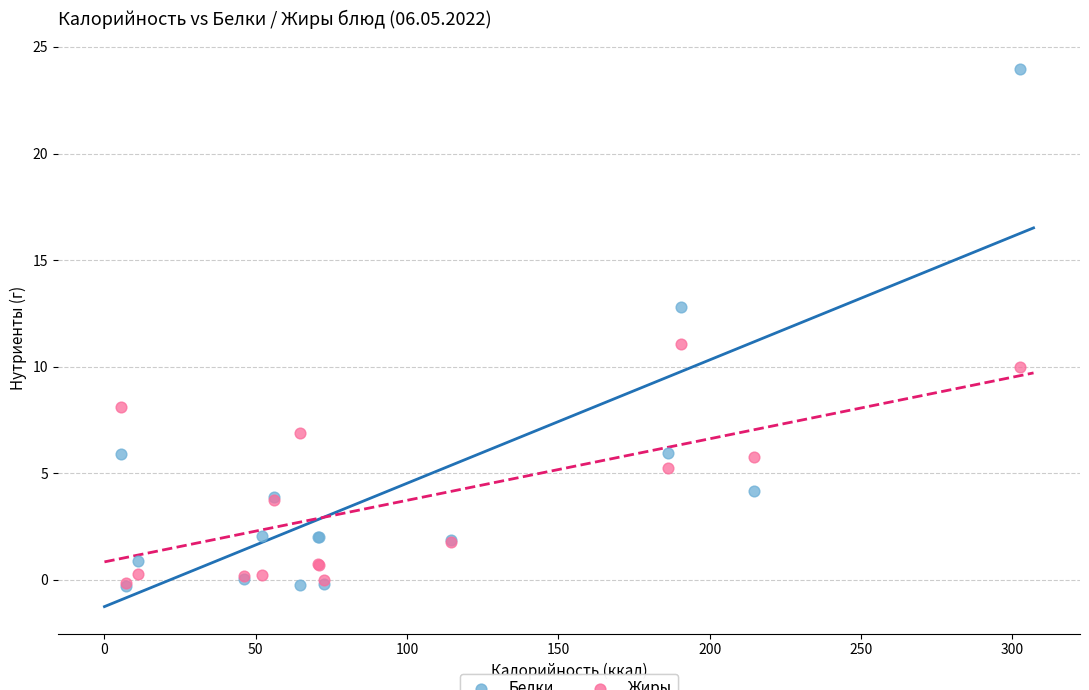

What are all the series names shown in the legend?

Белки, Жиры